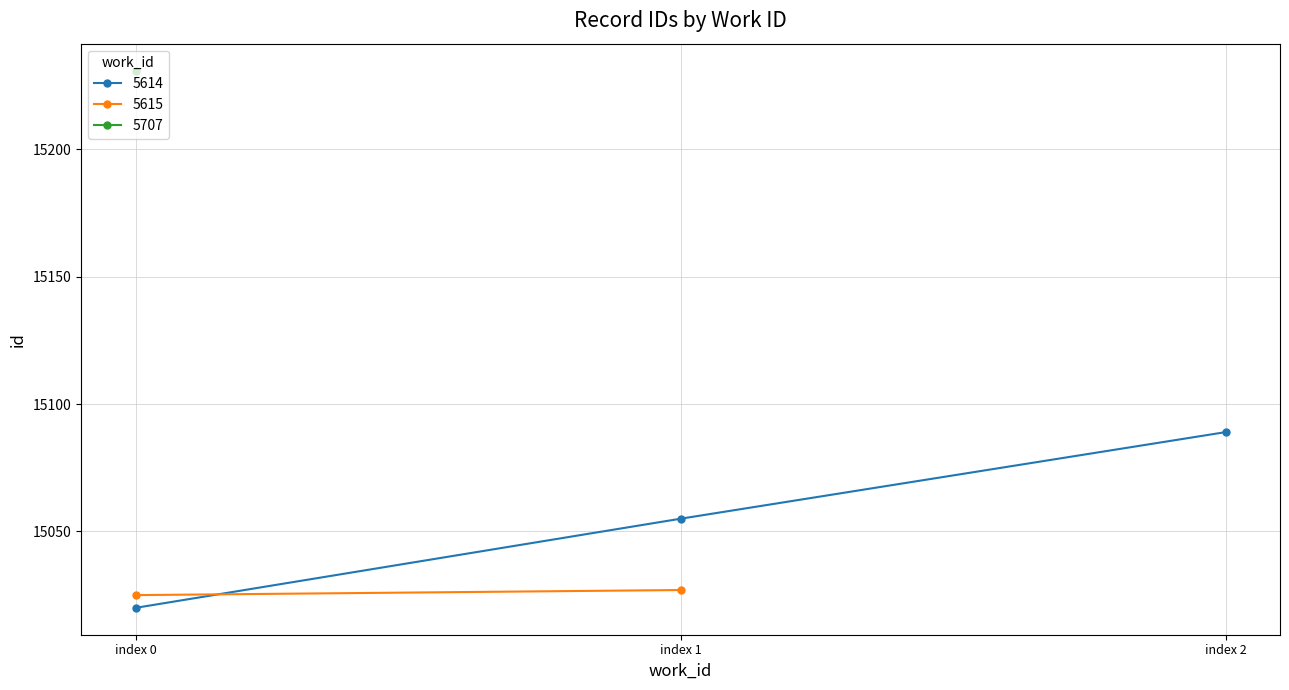

Which has a higher value, 5614 or 5615?

5614